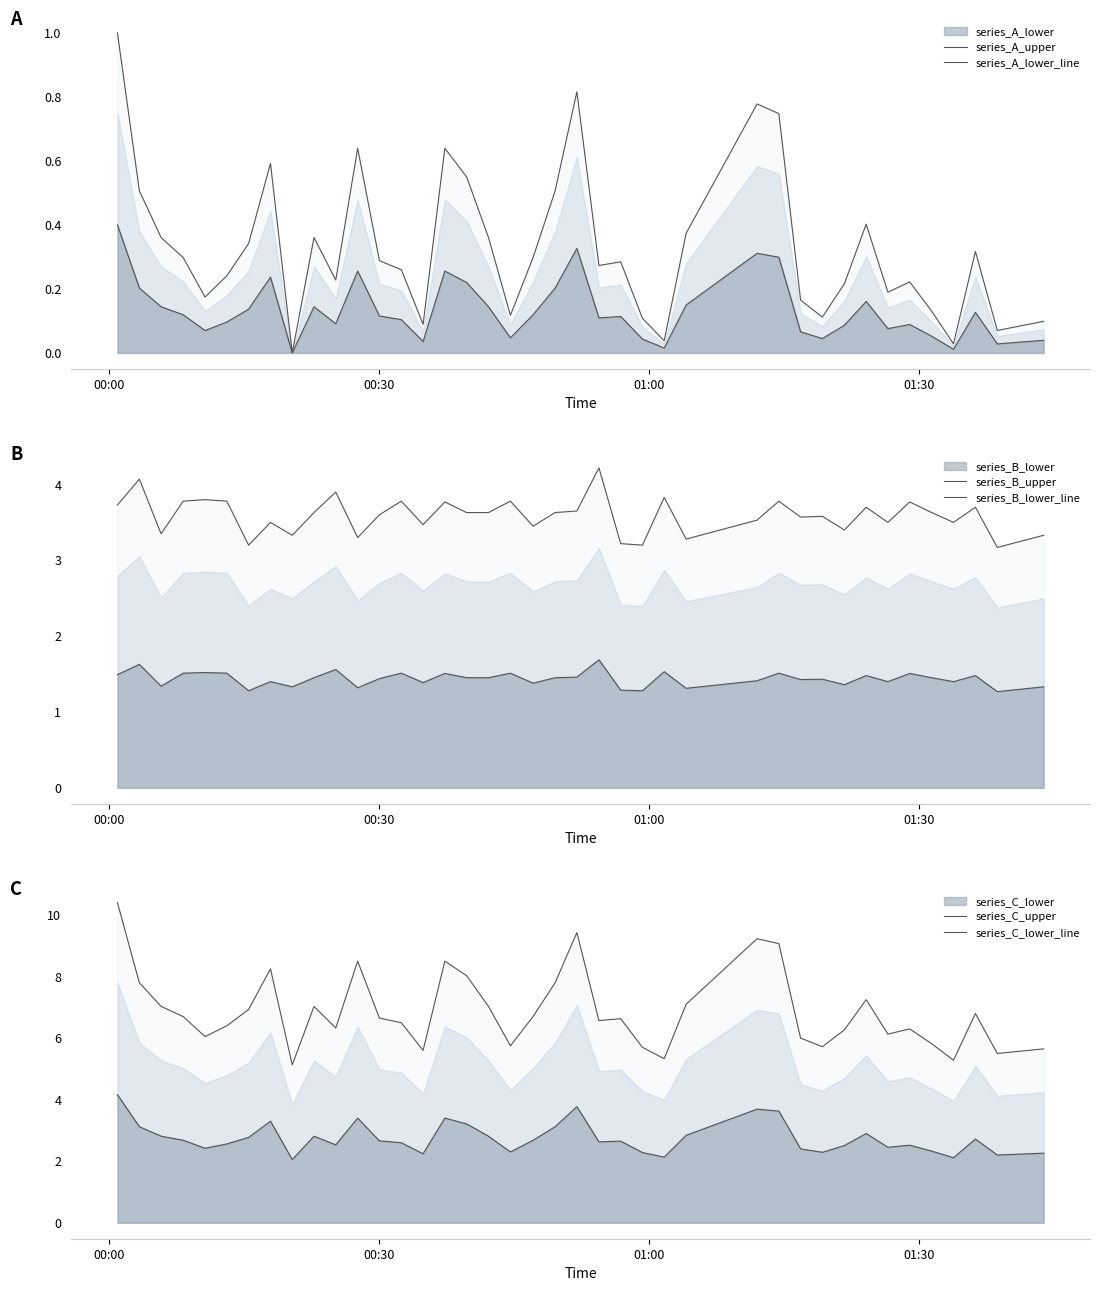

How many values in the series_C_upper series are below 6?

10